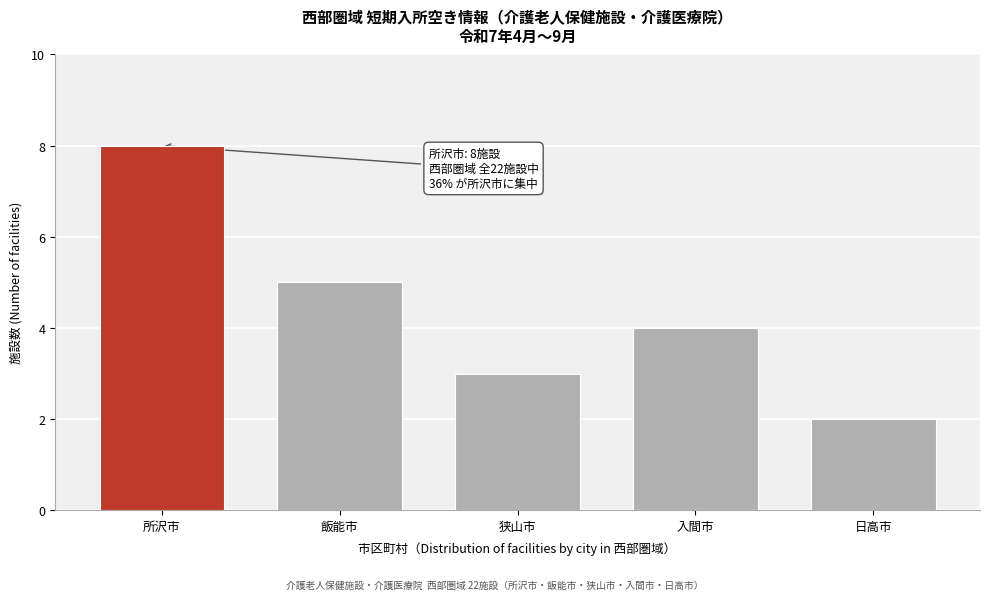

Reading right to left, list all the values displayed in this chart.

2	4	3	5	8